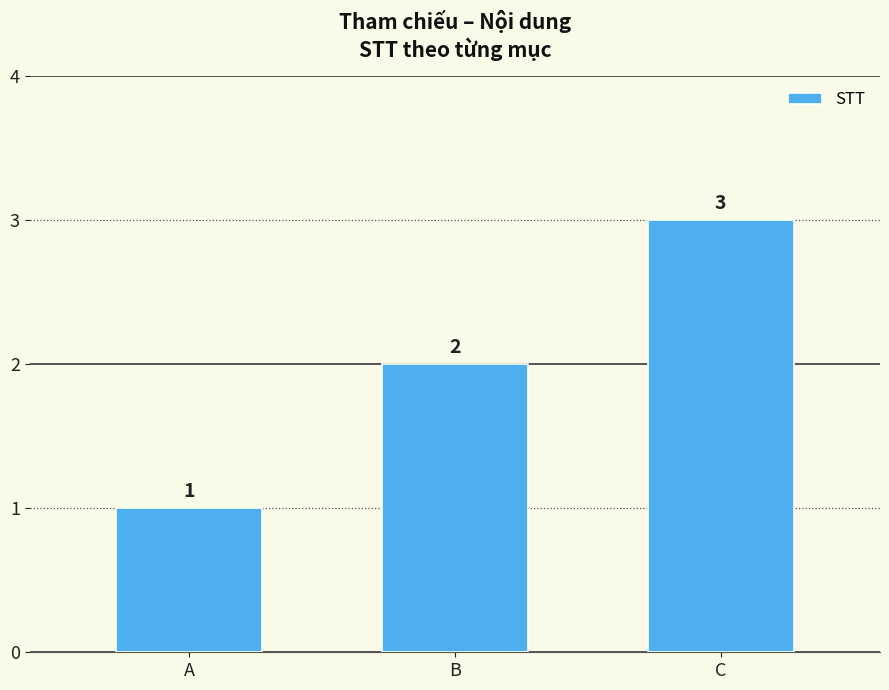

Between B and C, which is larger?

C